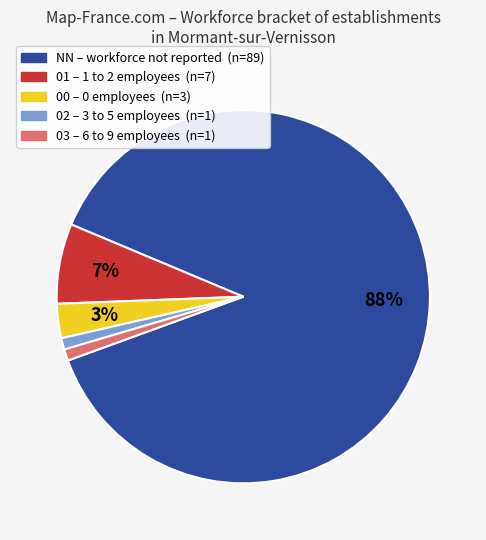

Is there a majority slice in this chart?

Yes